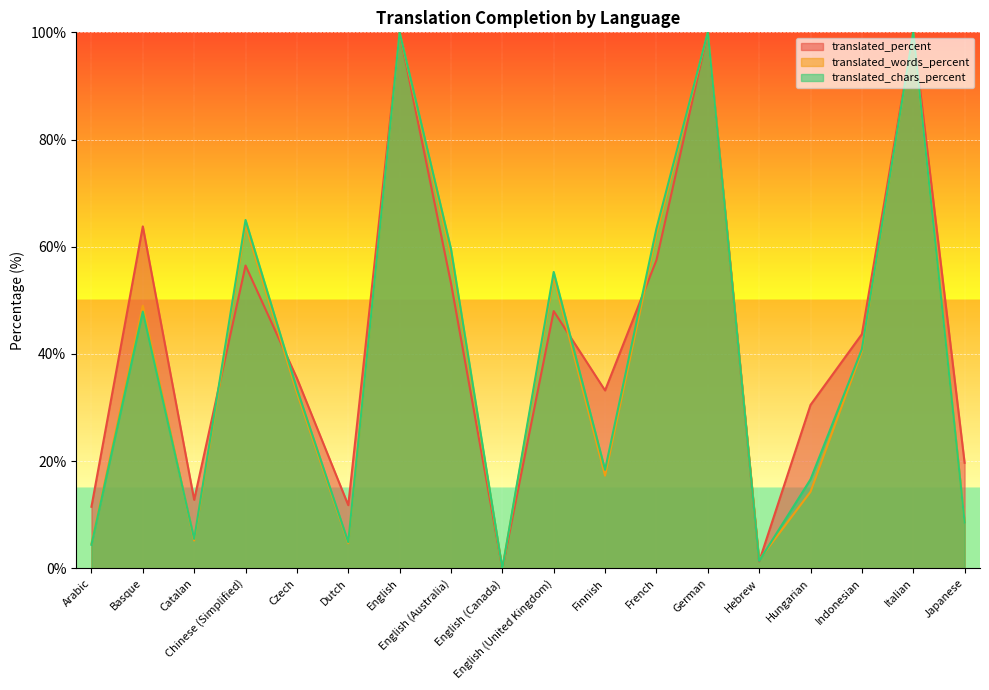

Where is the first local minimum for translated_words_percent?

Catalan